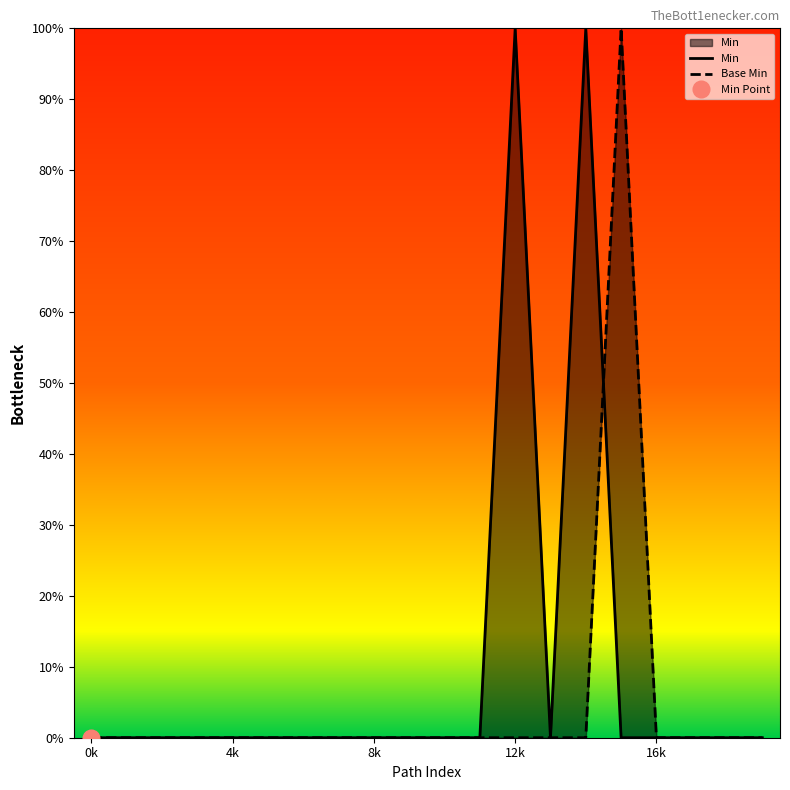

Is the value of Base Min at 12 greater than the value of Min at 6?

No